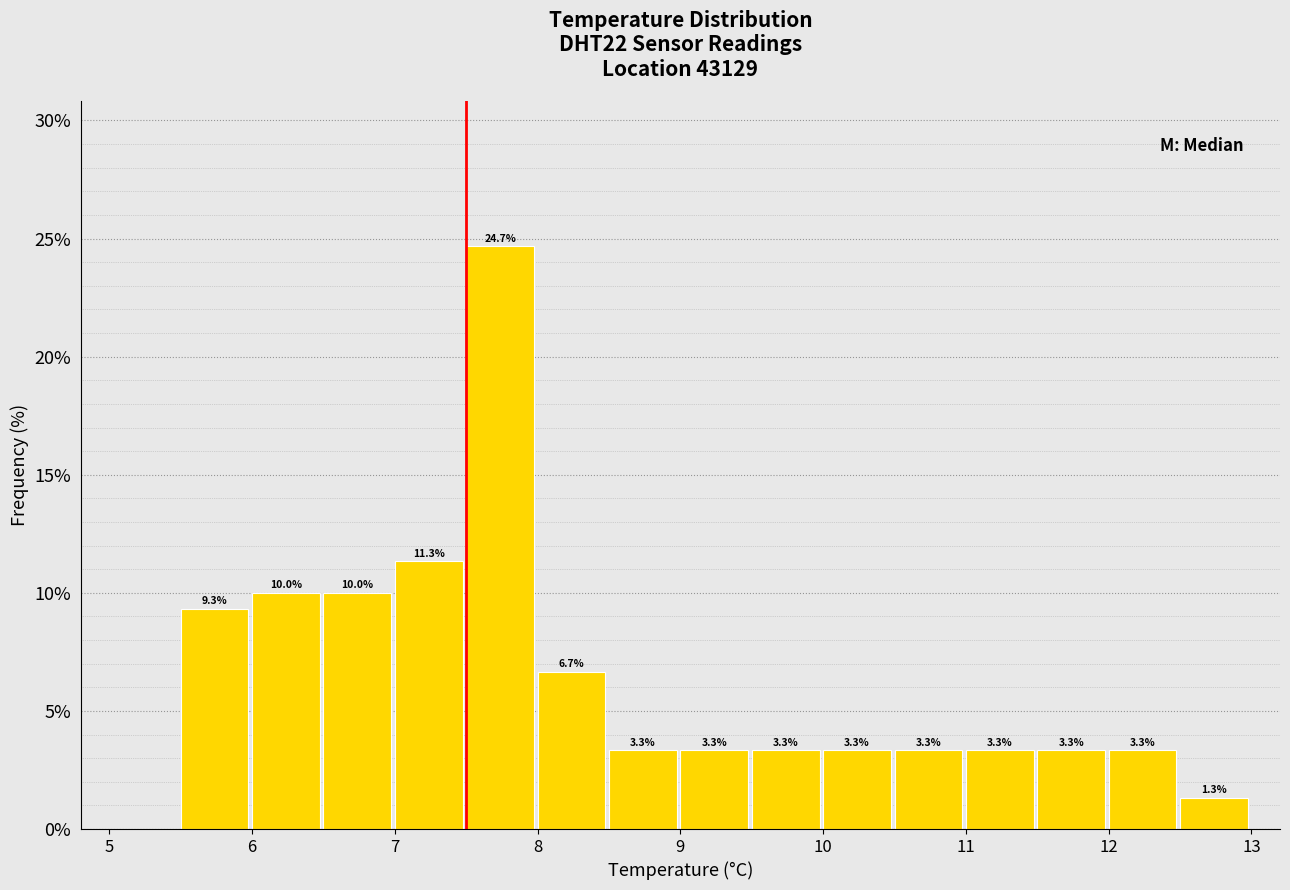

Which range on the x-axis has the tallest bar?

7.5 to 8.0